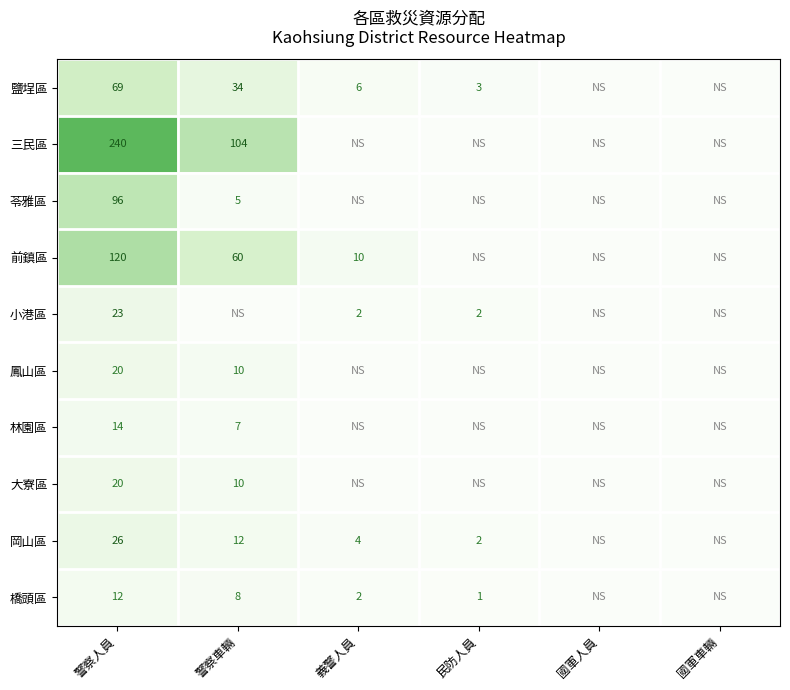

What is the difference between the 前鎮區 values at 義警人員 and 警察車輛?

50